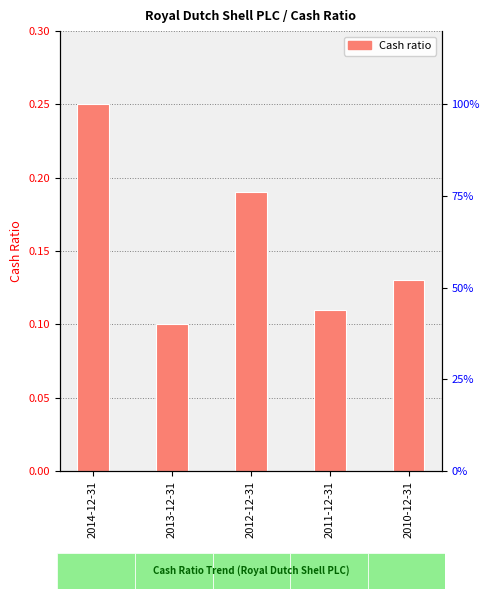

What is the smallest value displayed?

0.1